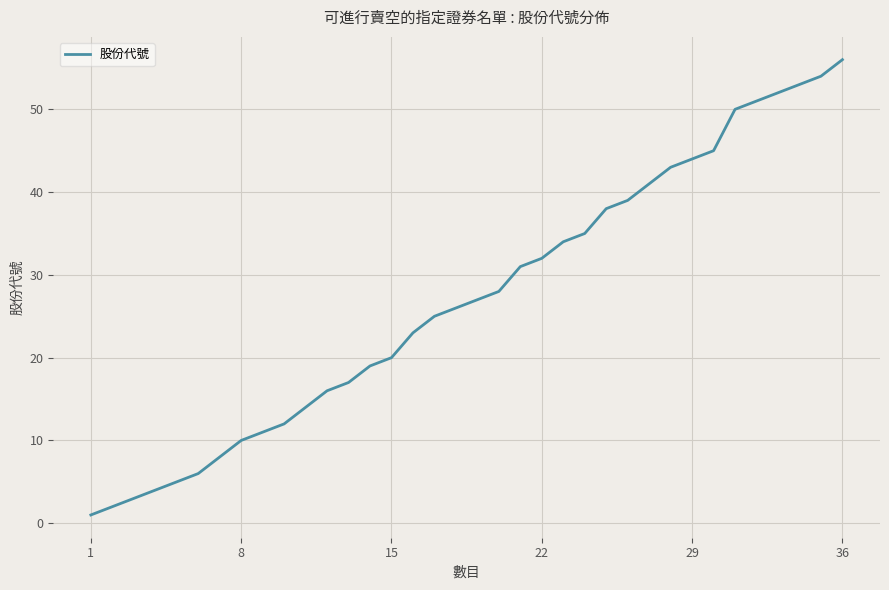

What is the difference between the maximum and minimum values?

55